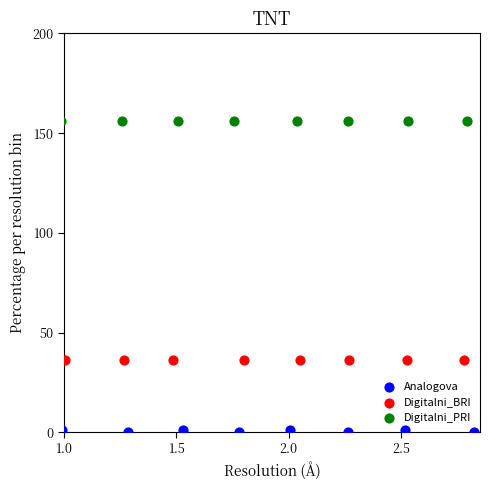

Which series reaches the minimum Y coordinate?

Analogova